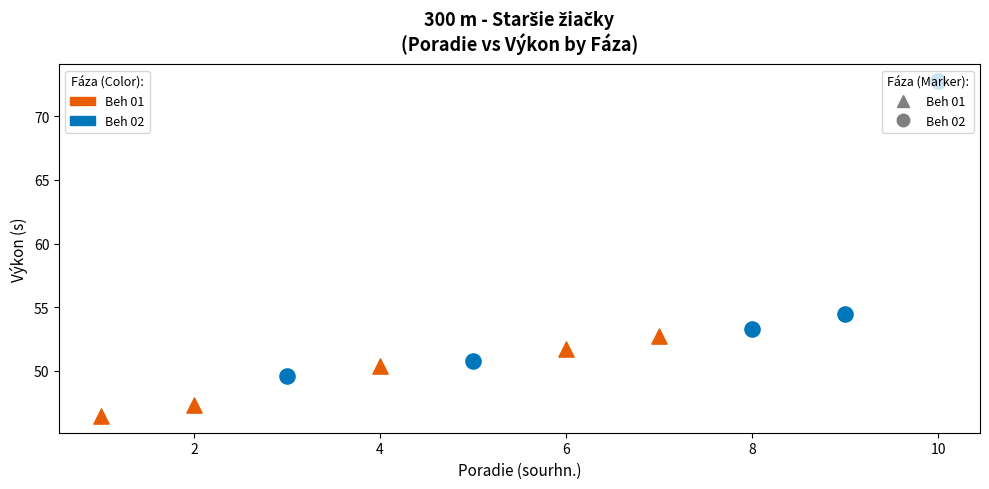

What are all the series names shown in the legend?

Beh 01, Beh 02